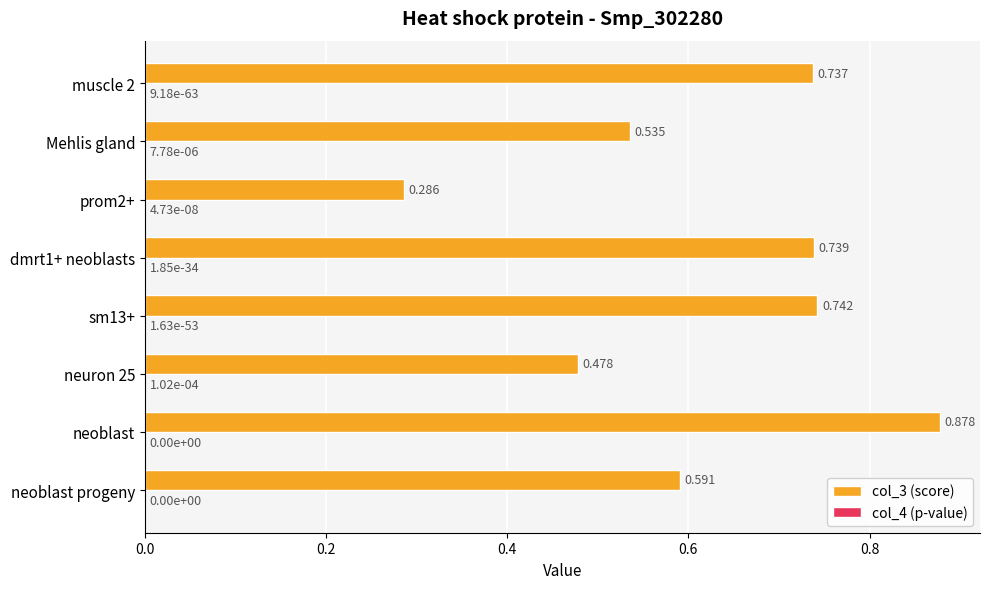

Which label corresponds to the largest value in the chart?

neoblast